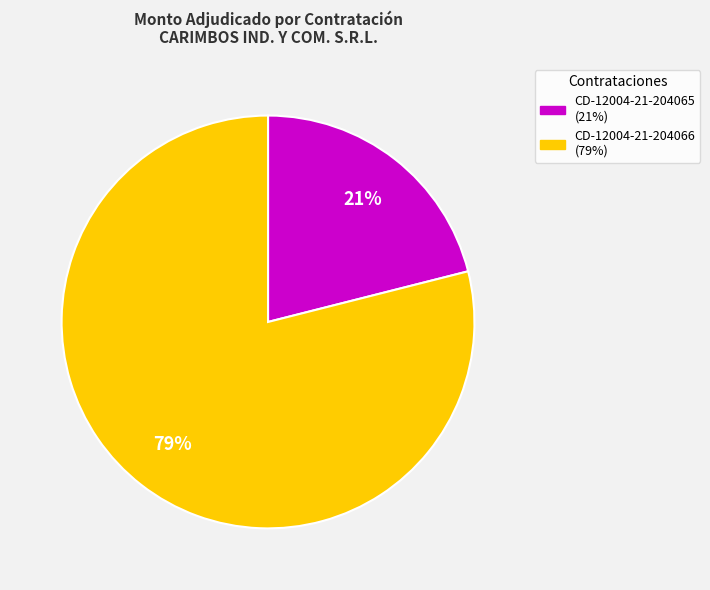

Is it true that CD-12004-21-204065 is 32% of the pie?

False